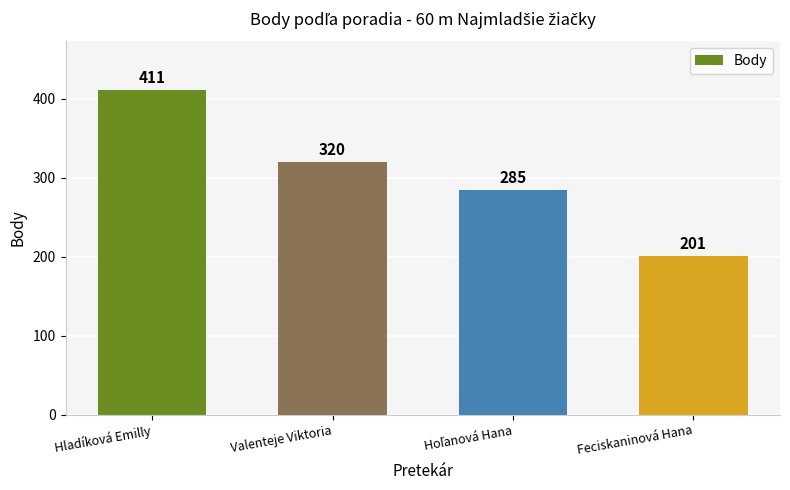

The chart shows a value of 320 at Valenteje Viktoria. True or false?

True